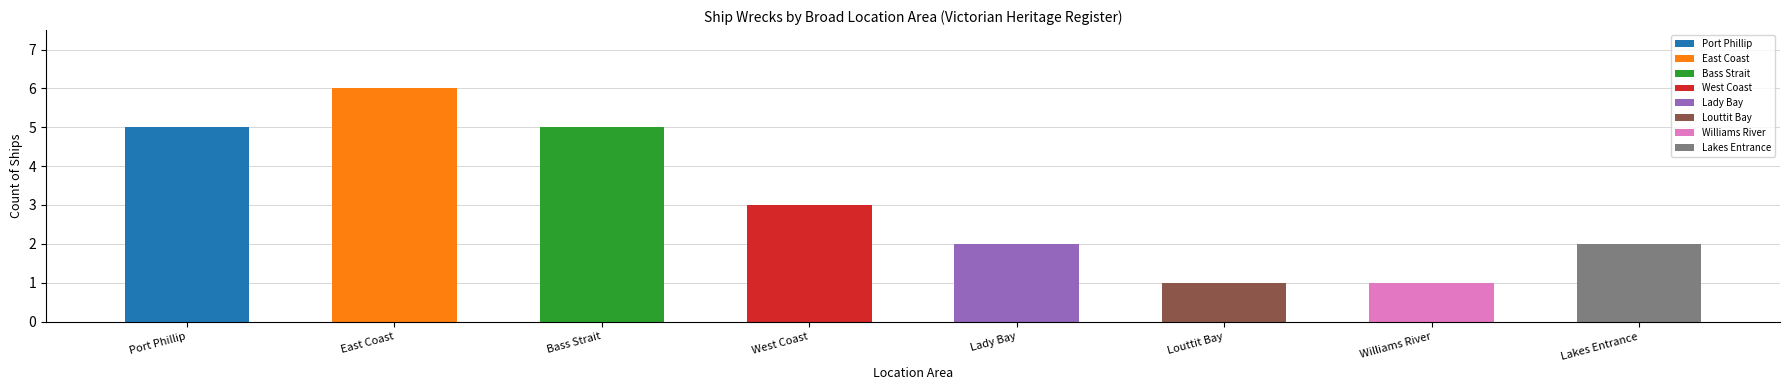

True or false: the data shows 6 at East Coast.

True